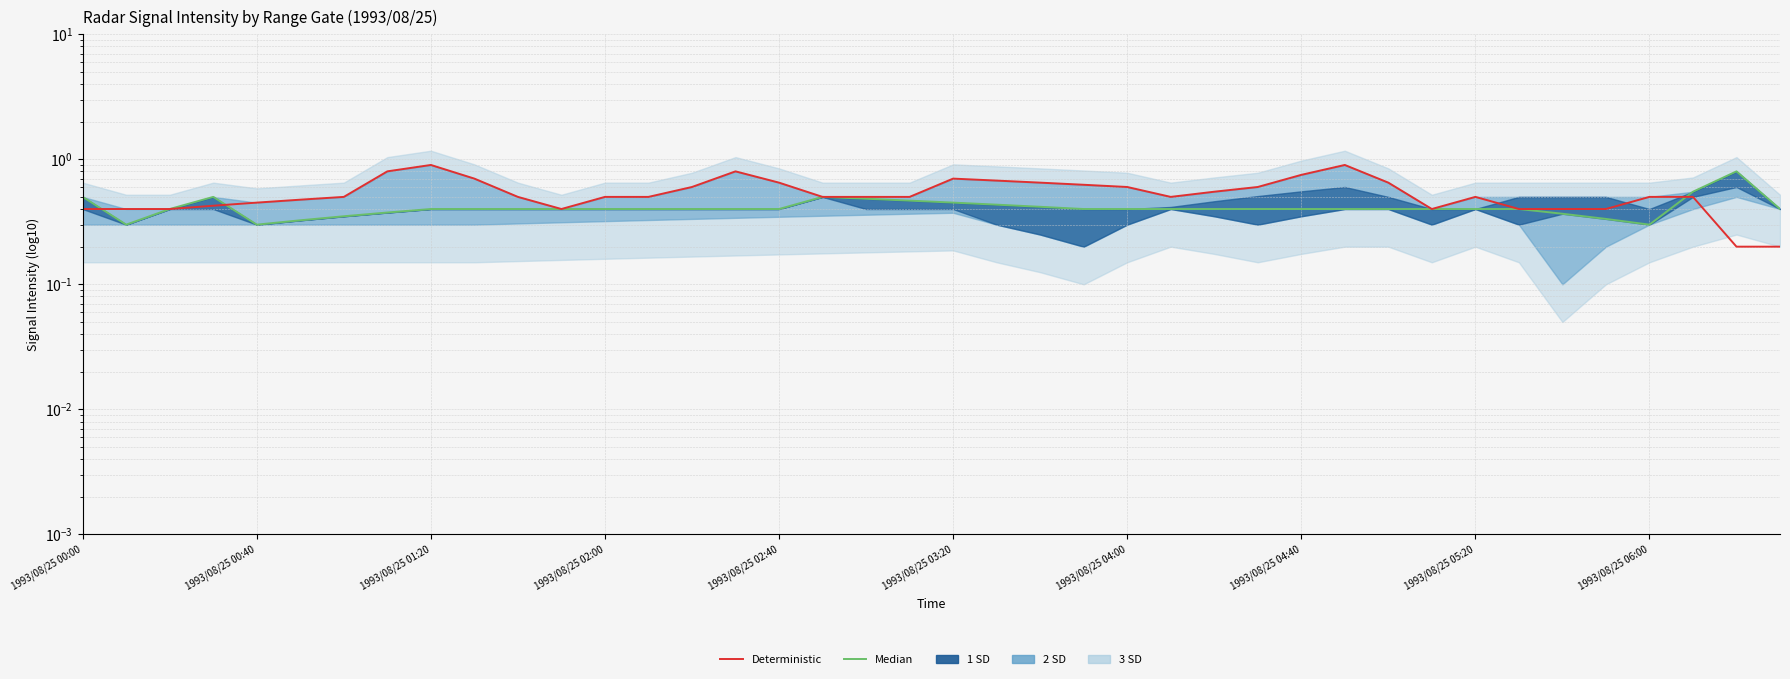

Which category has the lowest value in the Median series?

1993/08/25 00:40